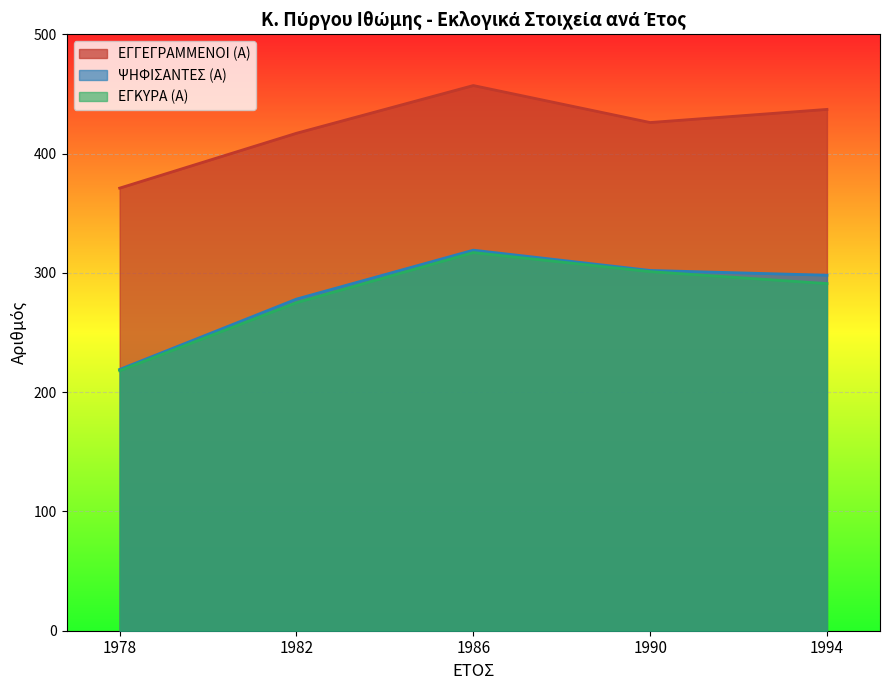

Where is ΨΗΦΙΣΑΝΤΕΣ (Α) nearest to the value 269?

1982